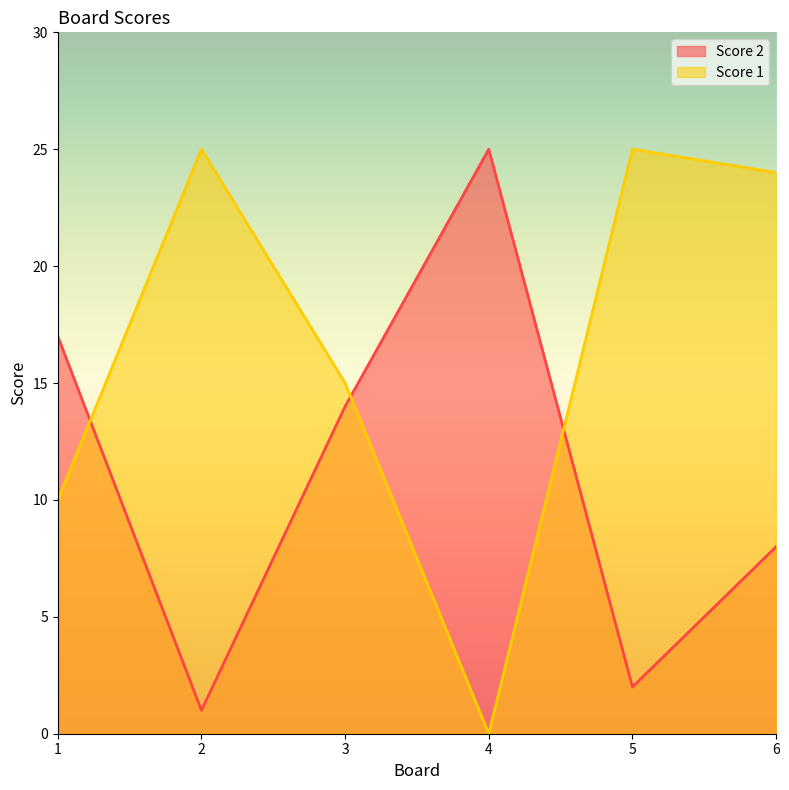

Is the value of Score 1 at 1 greater than the value of Score 2 at 6?

Yes